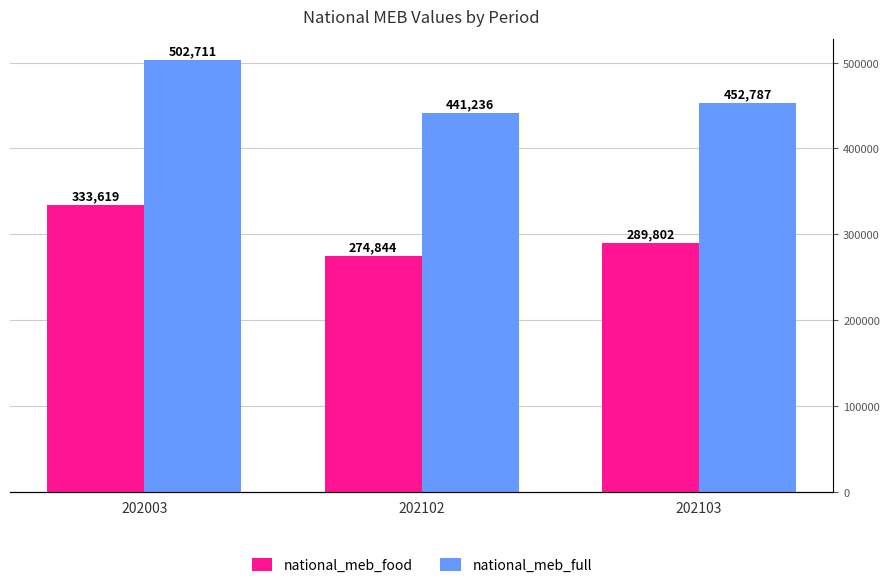

Between 202003 and 202103, which is larger?

202003